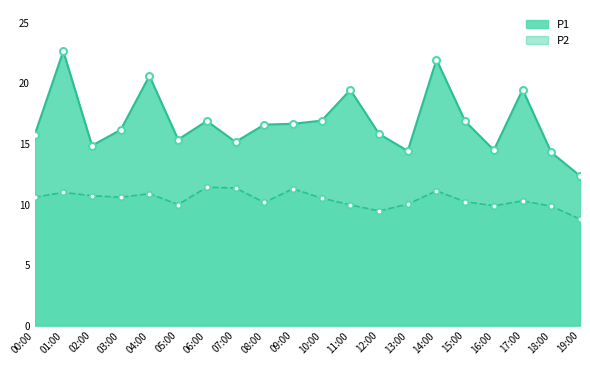

What is the label of the 16th point from the right?

04:00